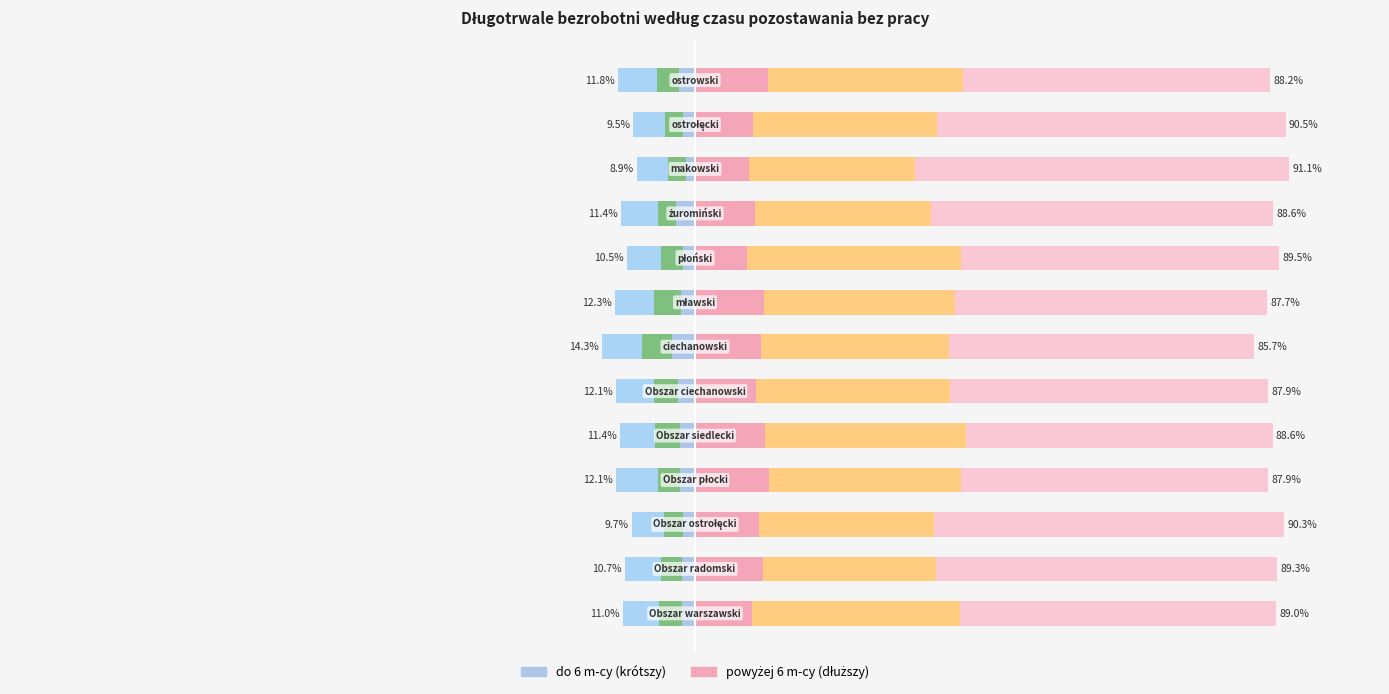

How many categories are shown in the chart?

13